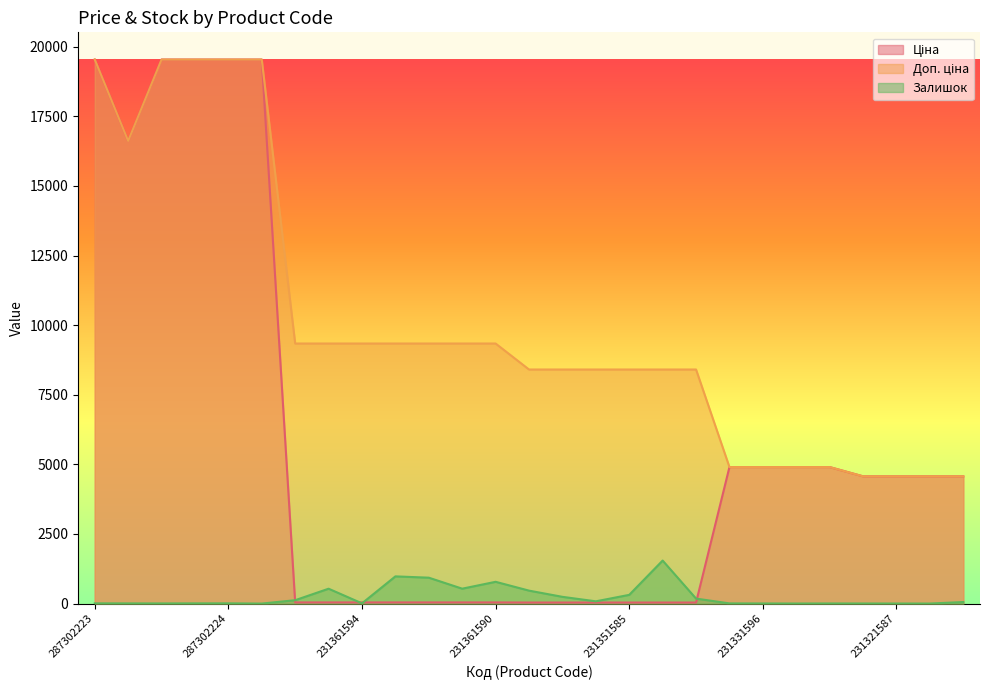

How many intersections are there between Залишок and Ціна?

4